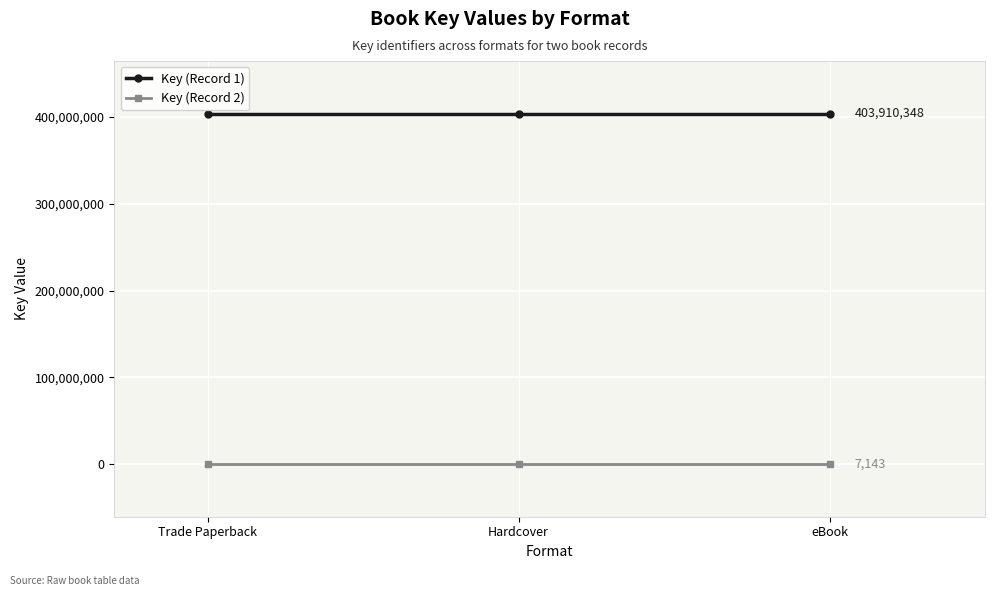

What is the label of the 3rd point from the right?

Trade Paperback